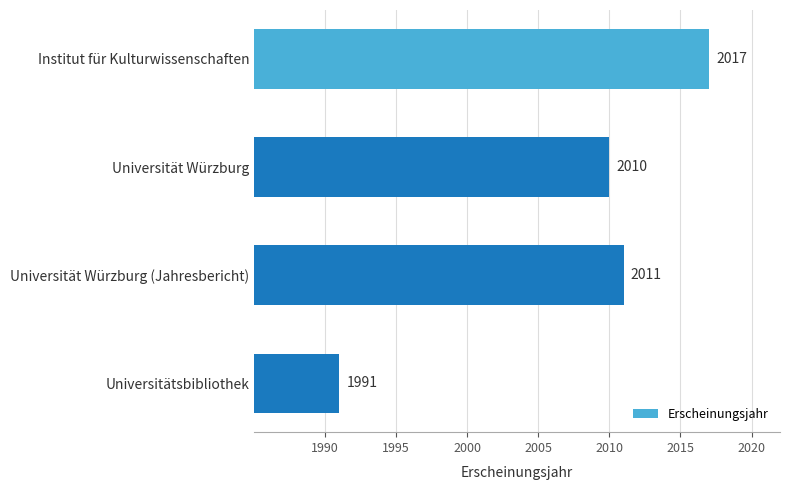

What is the average value?

2007